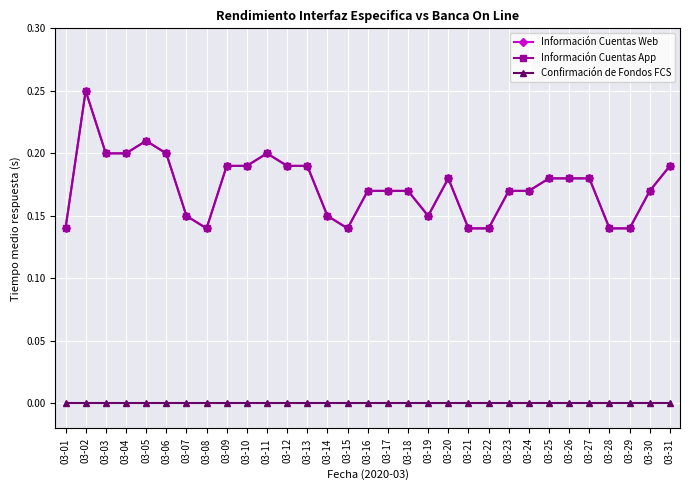

Reading right to left, extract all data points from this chart.

Información Cuentas Web: 03-31=0.2	03-30=0.2	03-29=0.1	03-28=0.1	03-27=0.2	03-26=0.2	03-25=0.2	03-24=0.2	03-23=0.2	03-22=0.1	03-21=0.1	03-20=0.2	03-19=0.1	03-18=0.2	03-17=0.2	03-16=0.2	03-15=0.1	03-14=0.1	03-13=0.2	03-12=0.2	03-11=0.2	03-10=0.2	03-09=0.2	03-08=0.1	03-07=0.1	03-06=0.2	03-05=0.2	03-04=0.2	03-03=0.2	03-02=0.2	03-01=0.1
Información Cuentas App: 03-31=0.2	03-30=0.2	03-29=0.1	03-28=0.1	03-27=0.2	03-26=0.2	03-25=0.2	03-24=0.2	03-23=0.2	03-22=0.1	03-21=0.1	03-20=0.2	03-19=0.1	03-18=0.2	03-17=0.2	03-16=0.2	03-15=0.1	03-14=0.1	03-13=0.2	03-12=0.2	03-11=0.2	03-10=0.2	03-09=0.2	03-08=0.1	03-07=0.1	03-06=0.2	03-05=0.2	03-04=0.2	03-03=0.2	03-02=0.2	03-01=0.1
Confirmación de Fondos FCS: 03-31=0.0	03-30=0.0	03-29=0.0	03-28=0.0	03-27=0.0	03-26=0.0	03-25=0.0	03-24=0.0	03-23=0.0	03-22=0.0	03-21=0.0	03-20=0.0	03-19=0.0	03-18=0.0	03-17=0.0	03-16=0.0	03-15=0.0	03-14=0.0	03-13=0.0	03-12=0.0	03-11=0.0	03-10=0.0	03-09=0.0	03-08=0.0	03-07=0.0	03-06=0.0	03-05=0.0	03-04=0.0	03-03=0.0	03-02=0.0	03-01=0.0